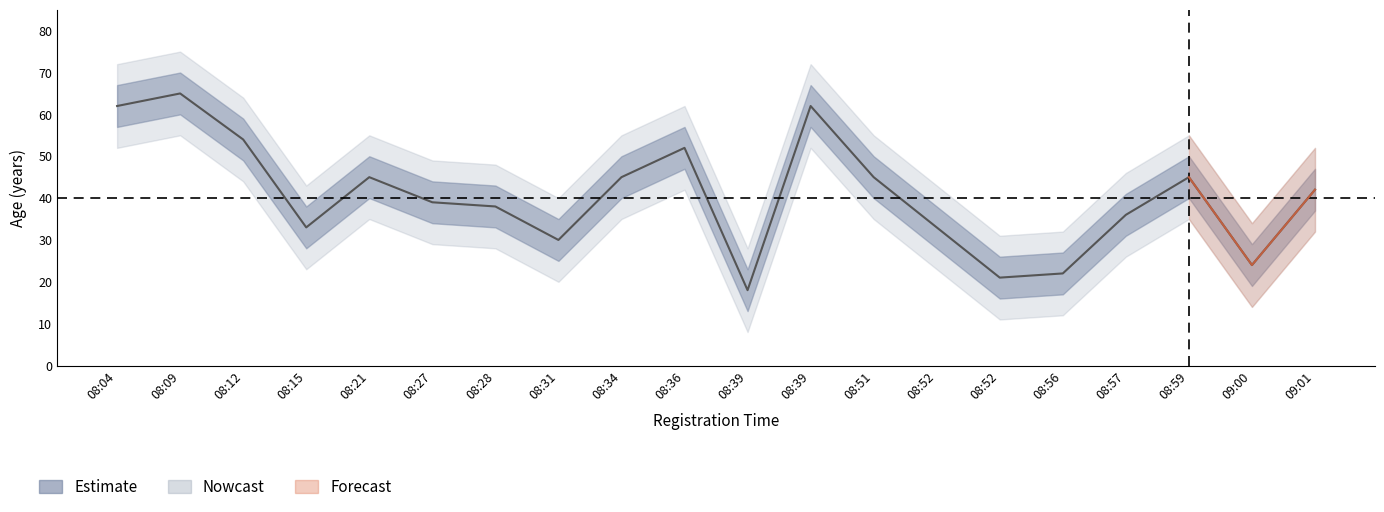

True or false: lower2 and lower1 cross at least once.

False